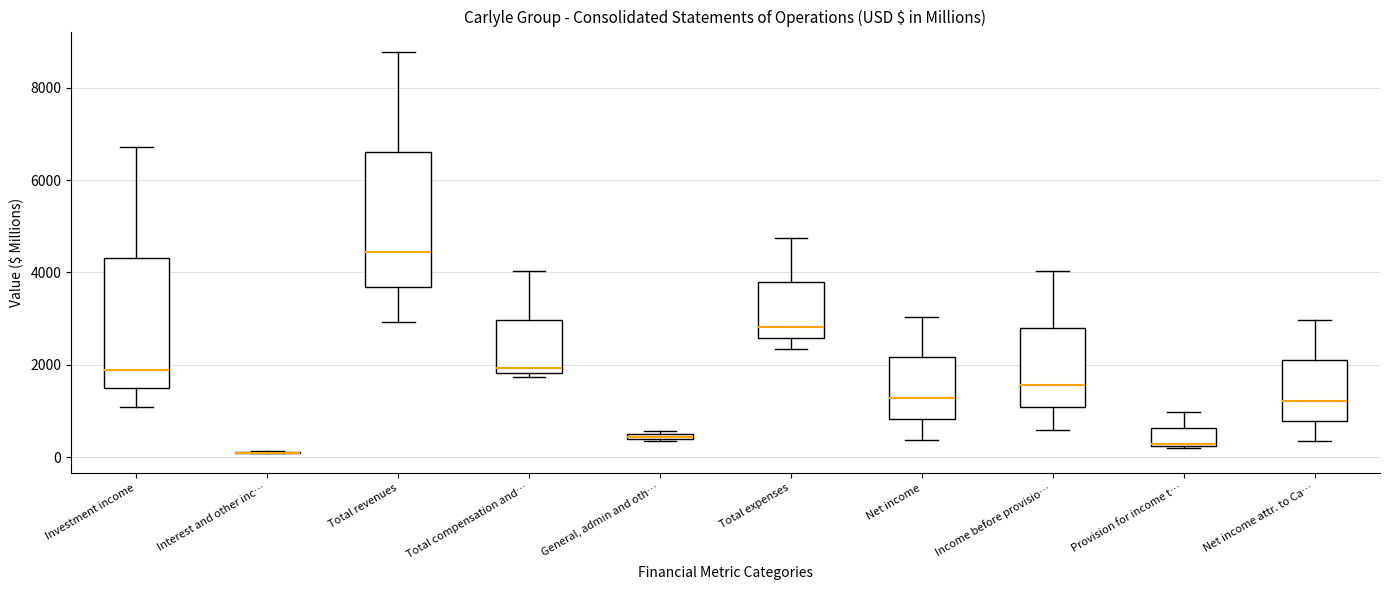

Where is the lower edge of the box for Total expenses on the y-axis? The values are not printed on the chart, so give them approximately, as read against the axis.

2600